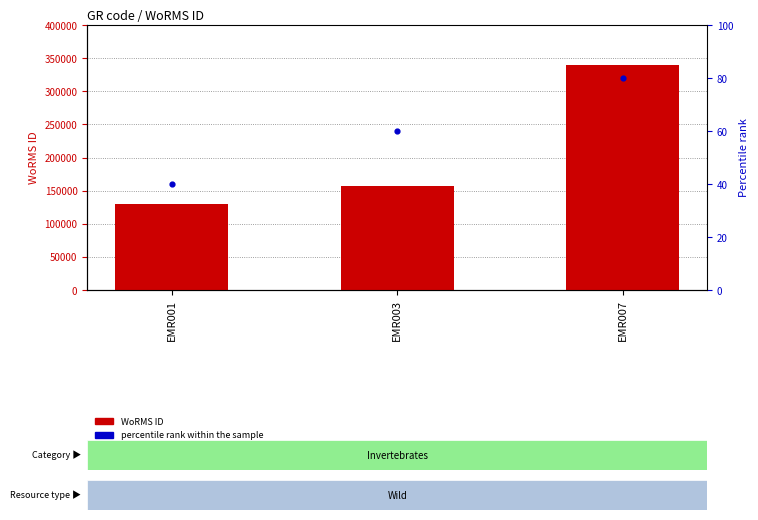

Which series reaches the maximum Y coordinate?

WoRMS ID